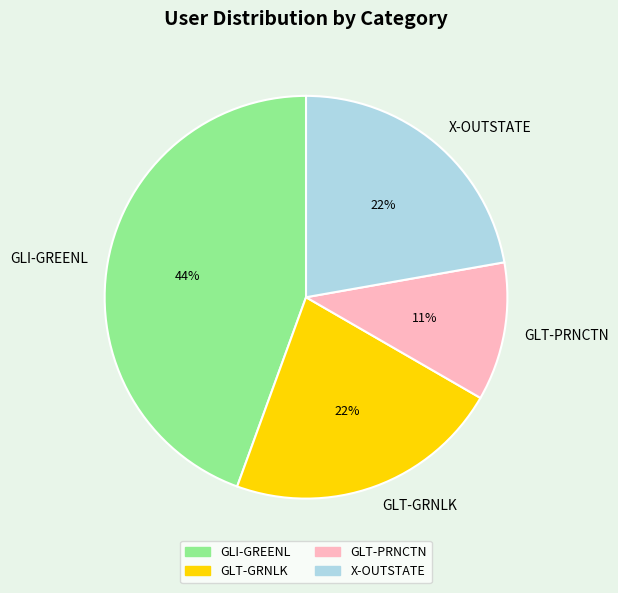

To the nearest percent, what portion does GLI-GREENL represent?

44%